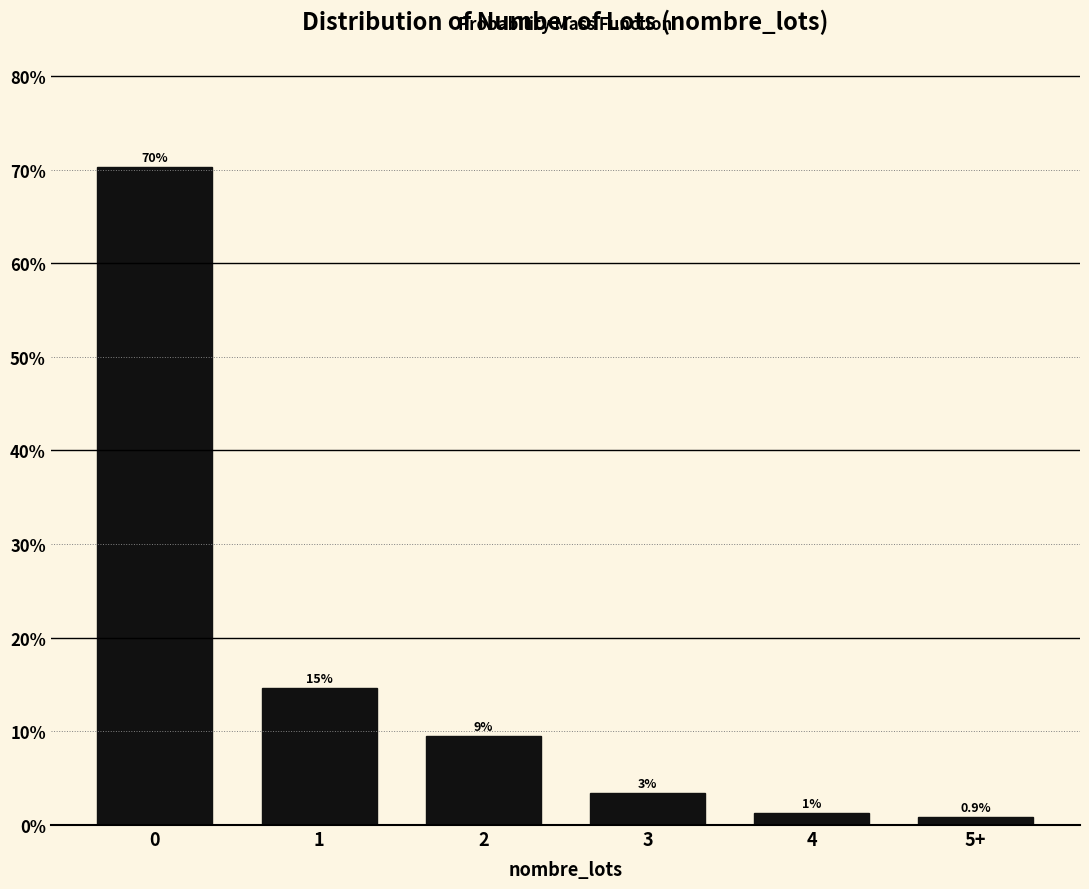

How many bars are there in total?

6